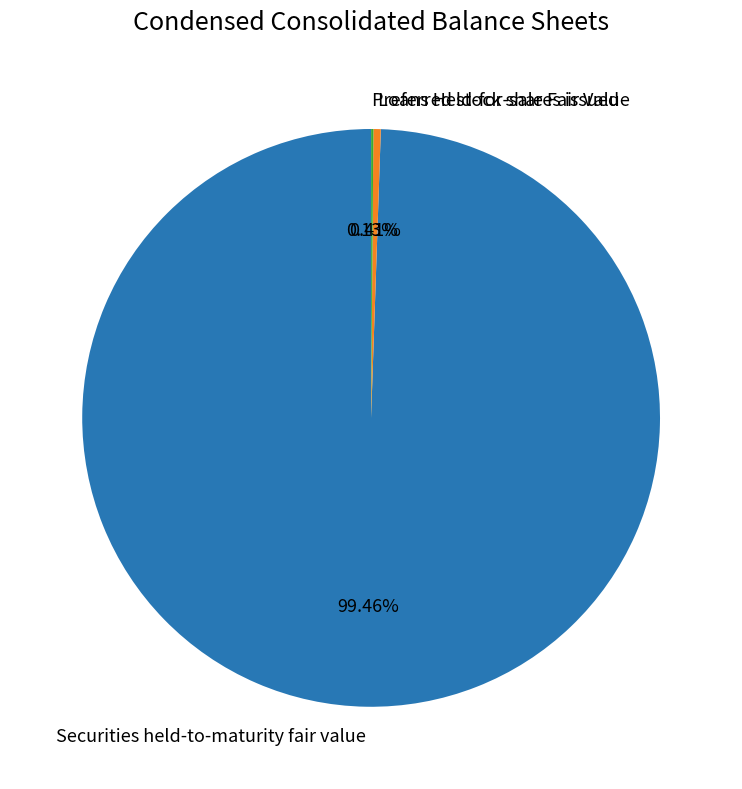

Which category has the biggest portion of the pie?

Securities held-to-maturity fair value